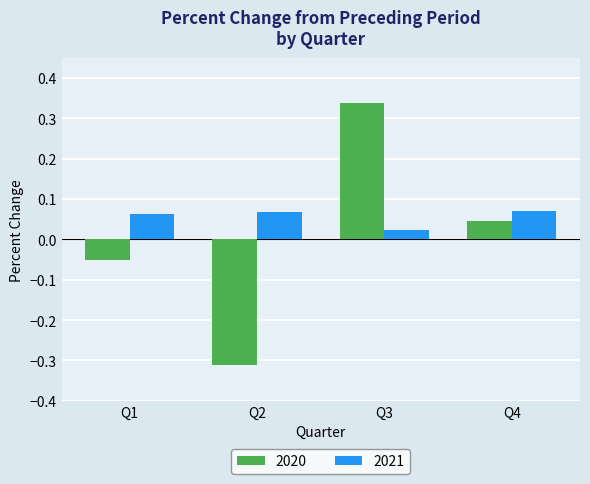

At Q4, list the series in order from largest to smallest.

2021, 2020